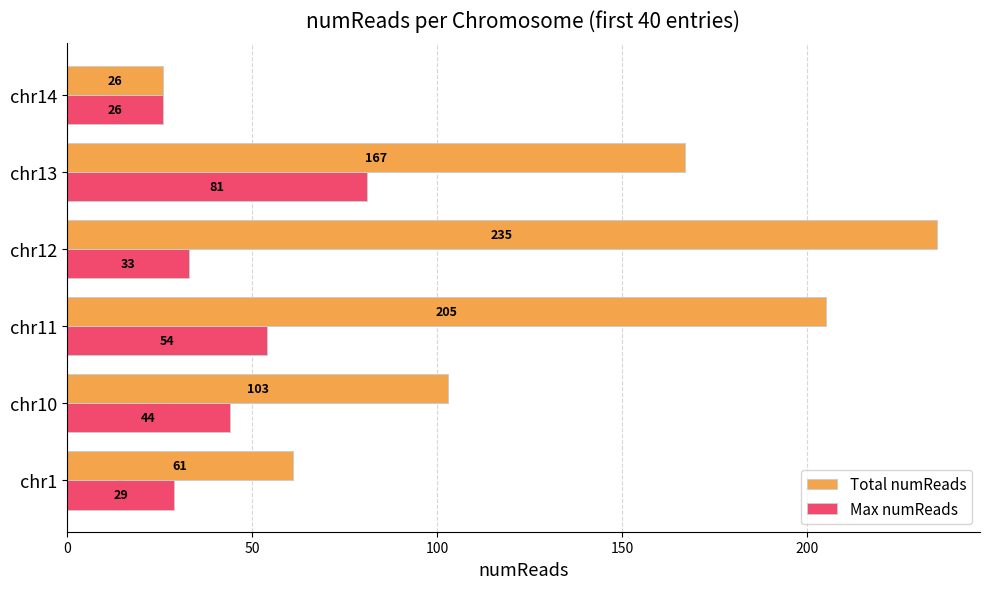

Which series changed the most between chr10 and chr14?

Total numReads